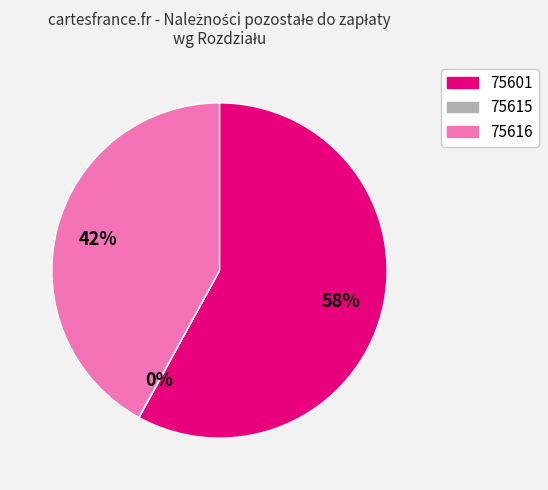

To the nearest percent, what is the difference between the largest and smallest slice percentages?

58%